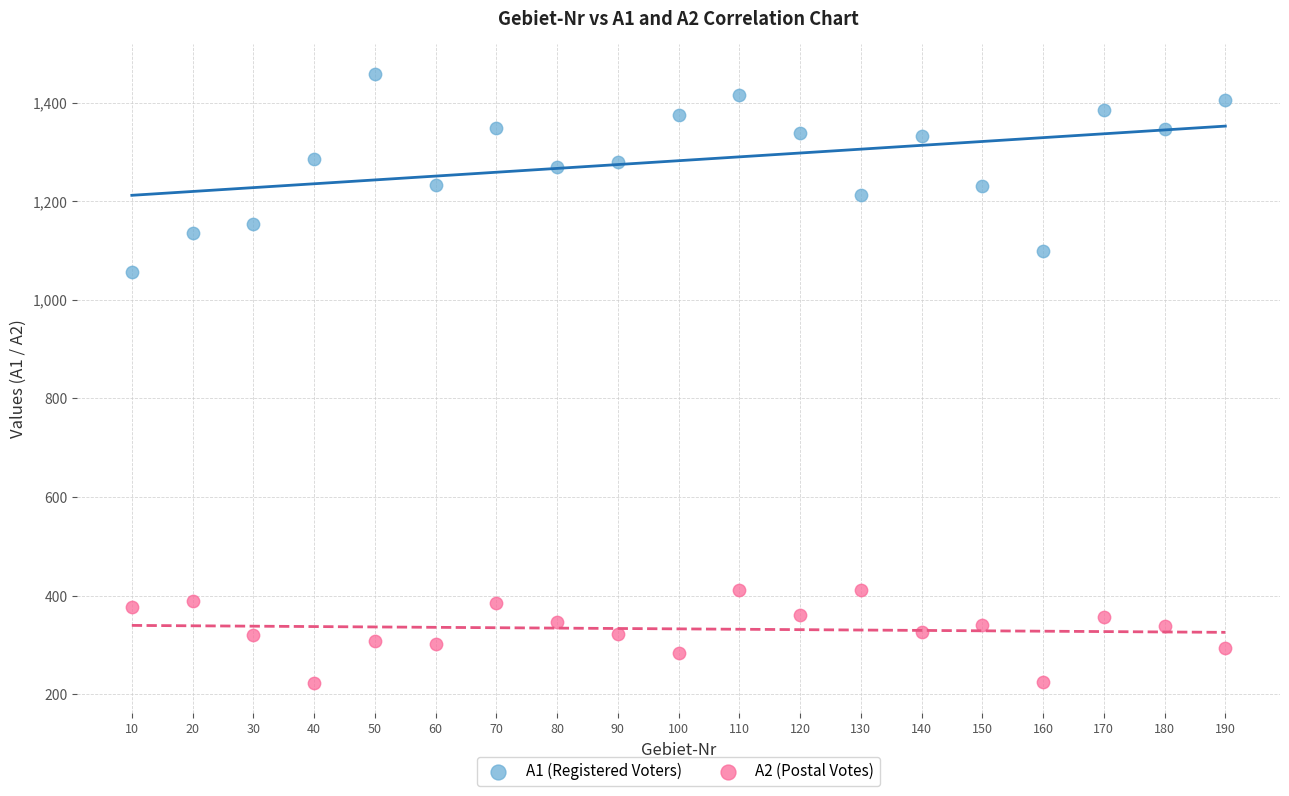

Across all series, what Y value is closest to 840?

1057